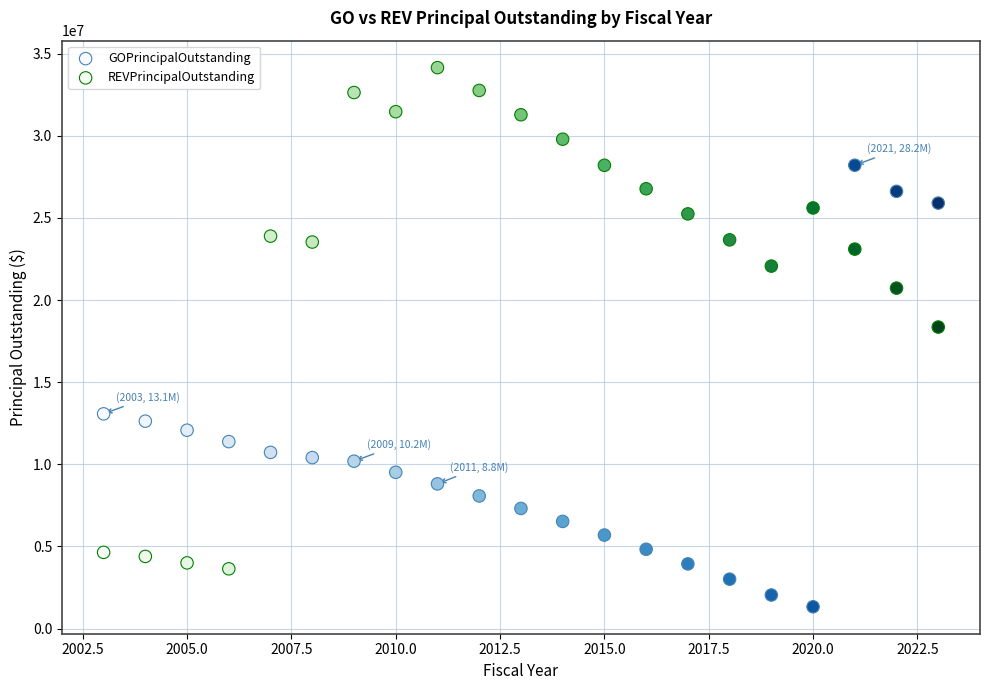

Which series has the widest spread of Y values?

REVPrincipalOutstanding